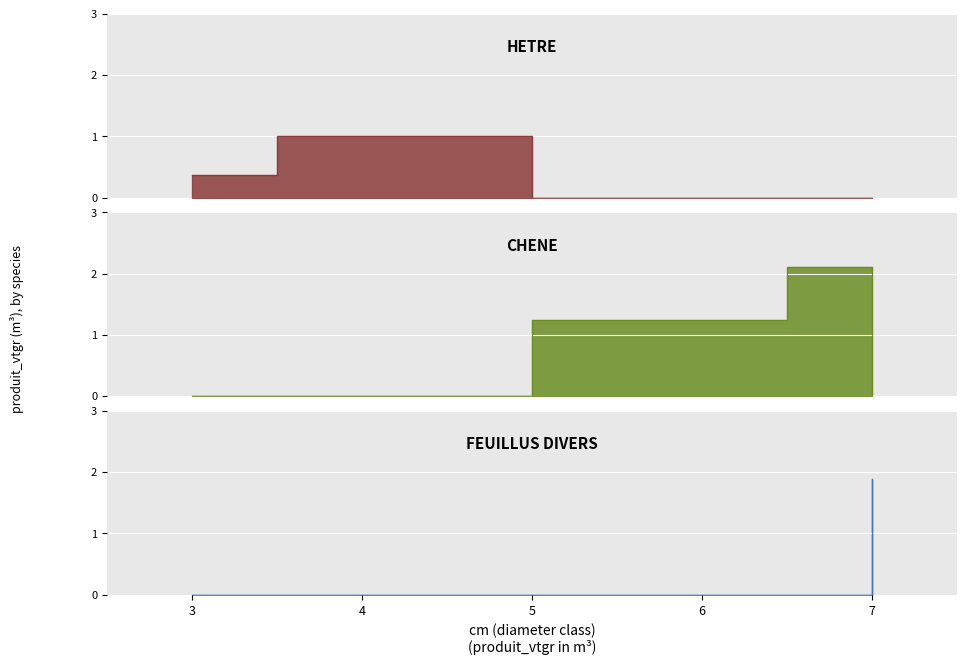

Which series has the largest total across all categories?

CHENE